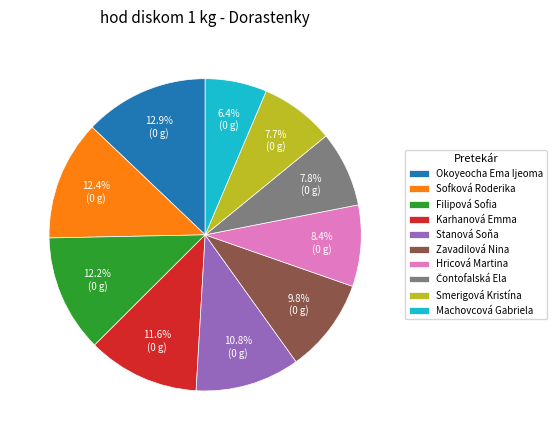

Is it true that Hricová Martina is 8% of the pie?

True